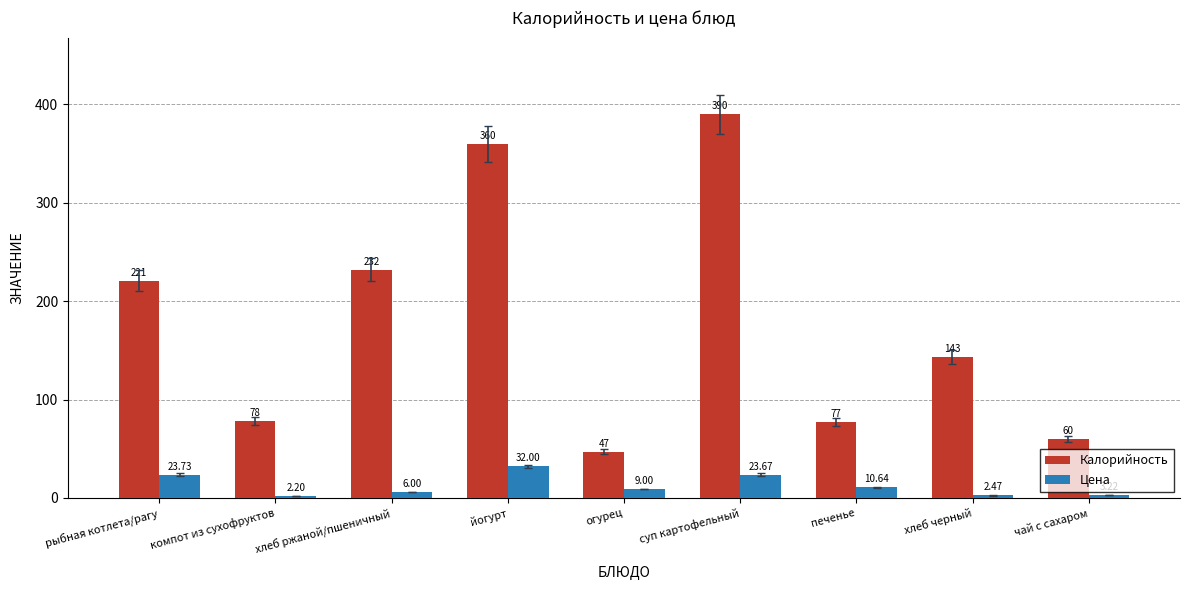

What is the sum of the Цена values at печенье and чай с сахаром?

13.9